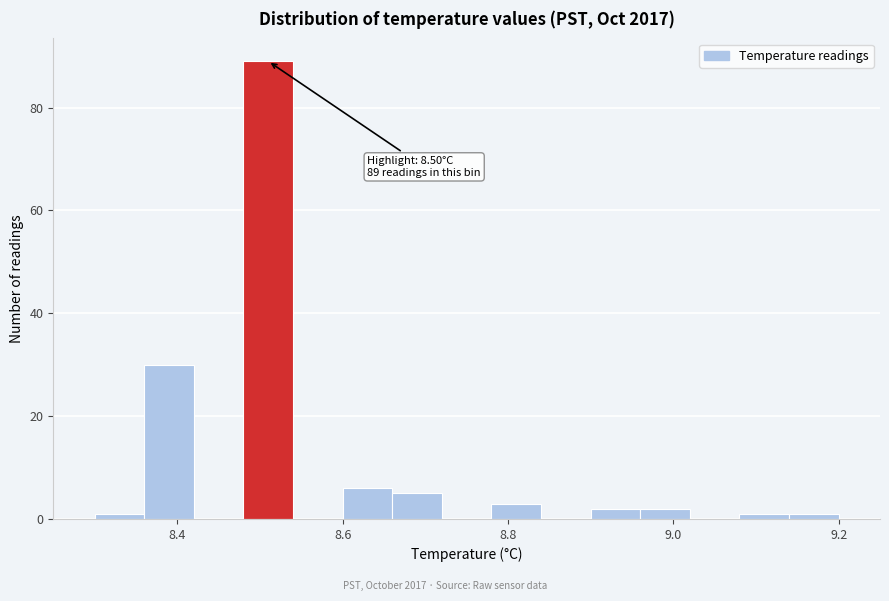

Around what value on the x-axis is the tallest bar? Give the approximate position of its centre, as read against the axis.

8.52